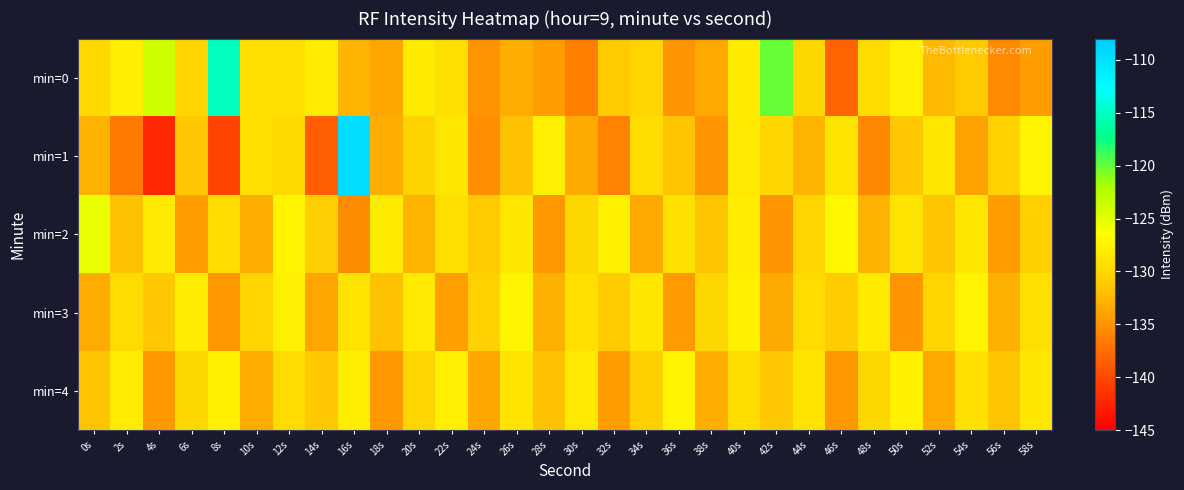

Reading left to right, extract all data points from this chart.

min=0: 0s=-129.9	2s=-128.1	4s=-123.8	6s=-130.4	8s=-115.1	10s=-129.3	12s=-129.3	14s=-128.1	16s=-132.6	18s=-133.6	20s=-128.3	22s=-129.3	24s=-135.0	26s=-133.1	28s=-134.3	30s=-136.2	32s=-131.2	34s=-130.4	36s=-134.8	38s=-133.5	40s=-128.3	42s=-120.0	44s=-130.0	46s=-138.2	48s=-129.8	50s=-127.9	52s=-132.3	54s=-131.1	56s=-135.5	58s=-134.3
min=1: 0s=-132.7	2s=-136.6	4s=-142.1	6s=-131.4	8s=-140.3	10s=-129.5	12s=-129.8	14s=-138.4	16s=-109.7	18s=-133.1	20s=-130.5	22s=-128.7	24s=-135.2	26s=-131.8	28s=-127.9	30s=-133.4	32s=-136.1	34s=-129.6	36s=-131.7	38s=-134.8	40s=-128.5	42s=-130.2	44s=-132.6	46s=-129.1	48s=-135.7	50s=-131.3	52s=-128.8	54s=-133.9	56s=-130.6	58s=-127.4
min=2: 0s=-125.3	2s=-131.8	4s=-128.5	6s=-134.2	8s=-129.7	10s=-133.1	12s=-127.6	14s=-130.9	16s=-135.4	18s=-128.3	20s=-132.7	22s=-129.5	24s=-131.2	26s=-128.8	28s=-134.6	30s=-130.1	32s=-127.8	34s=-133.5	36s=-129.2	38s=-131.6	40s=-128.1	42s=-134.9	44s=-130.4	46s=-127.3	48s=-132.8	50s=-129.0	52s=-131.5	54s=-128.6	56s=-134.3	58s=-130.7
min=3: 0s=-133.2	2s=-129.8	4s=-131.4	6s=-128.1	8s=-134.7	10s=-130.3	12s=-127.9	14s=-133.6	16s=-129.1	18s=-131.8	20s=-128.4	22s=-134.1	24s=-130.6	26s=-127.5	28s=-133.0	30s=-129.4	32s=-131.1	34s=-128.7	36s=-134.4	38s=-130.0	40s=-127.7	42s=-133.3	44s=-129.7	46s=-131.0	48s=-128.3	50s=-134.8	52s=-130.2	54s=-127.6	56s=-132.9	58s=-129.3
min=4: 0s=-131.6	2s=-128.2	4s=-134.5	6s=-130.1	8s=-127.7	10s=-133.2	12s=-129.8	14s=-131.4	16s=-128.0	18s=-134.7	20s=-130.3	22s=-127.9	24s=-133.6	26s=-129.1	28s=-131.8	30s=-128.5	32s=-134.2	34s=-130.7	36s=-127.4	38s=-133.1	40s=-129.6	42s=-131.3	44s=-128.9	46s=-134.6	48s=-130.0	50s=-127.8	52s=-133.5	54s=-129.2	56s=-131.7	58s=-128.6